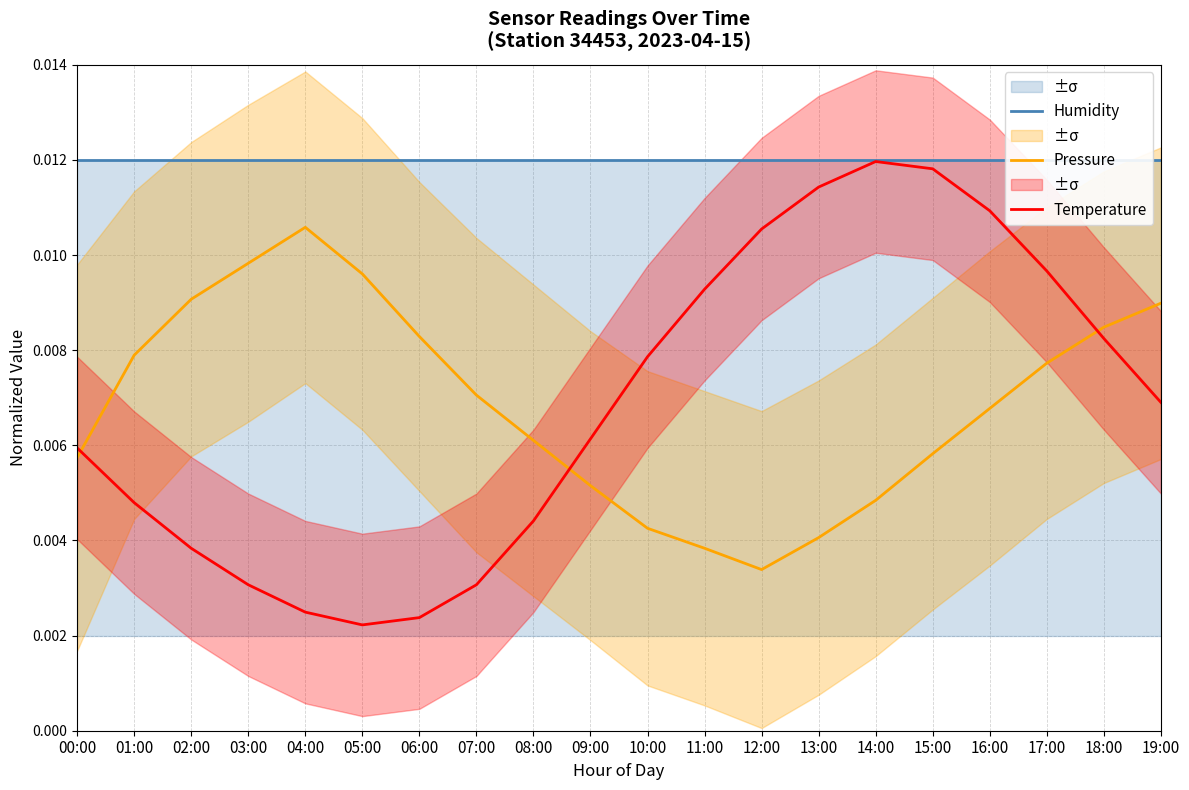

True or false: Humidity and Pressure cross at least once.

False